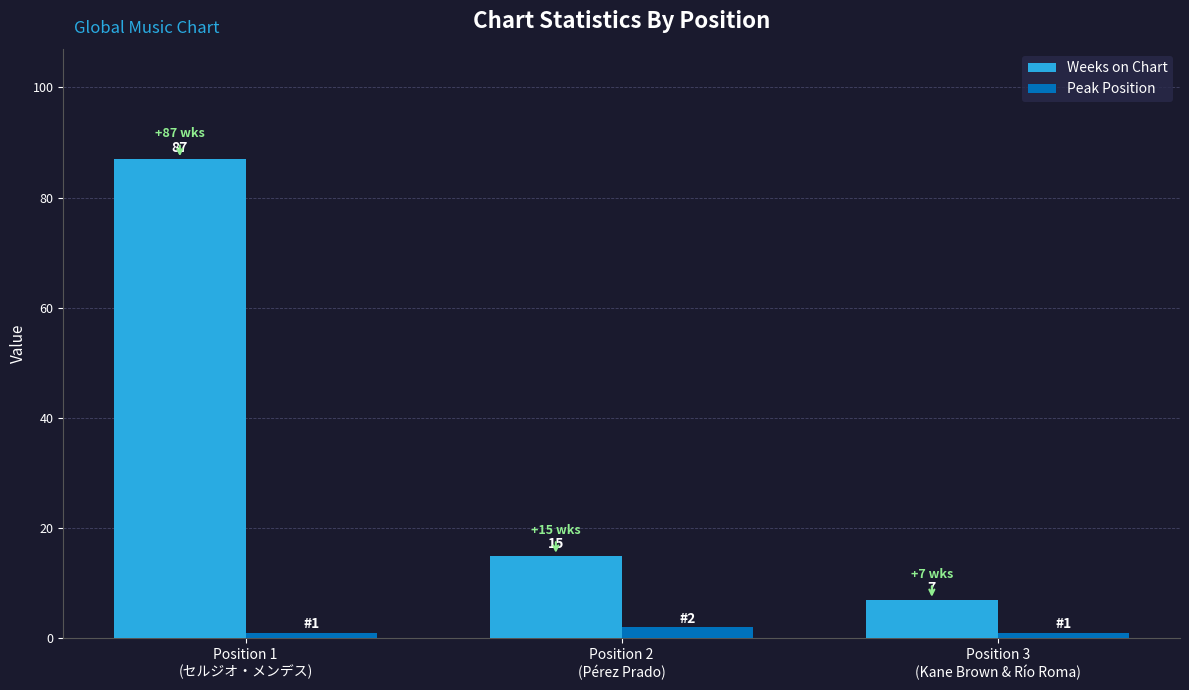

List the series in order of their peak value, lowest first.

Peak Position, Weeks on Chart